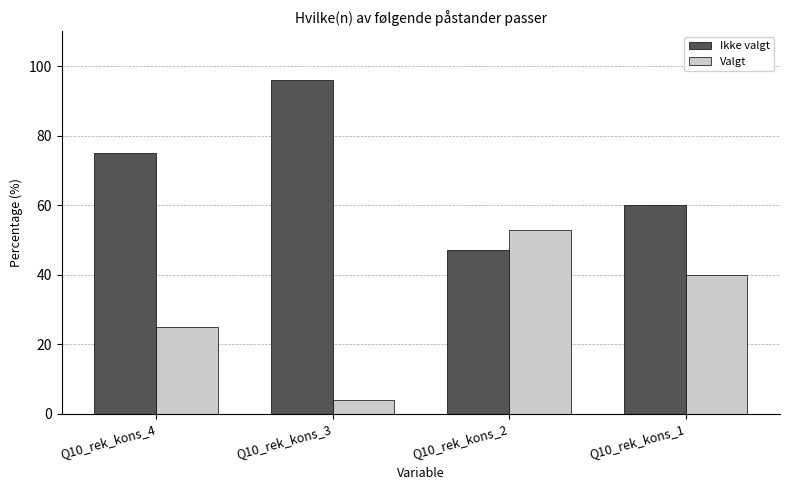

Which label corresponds to the smallest value in the chart?

Q10_rek_kons_3